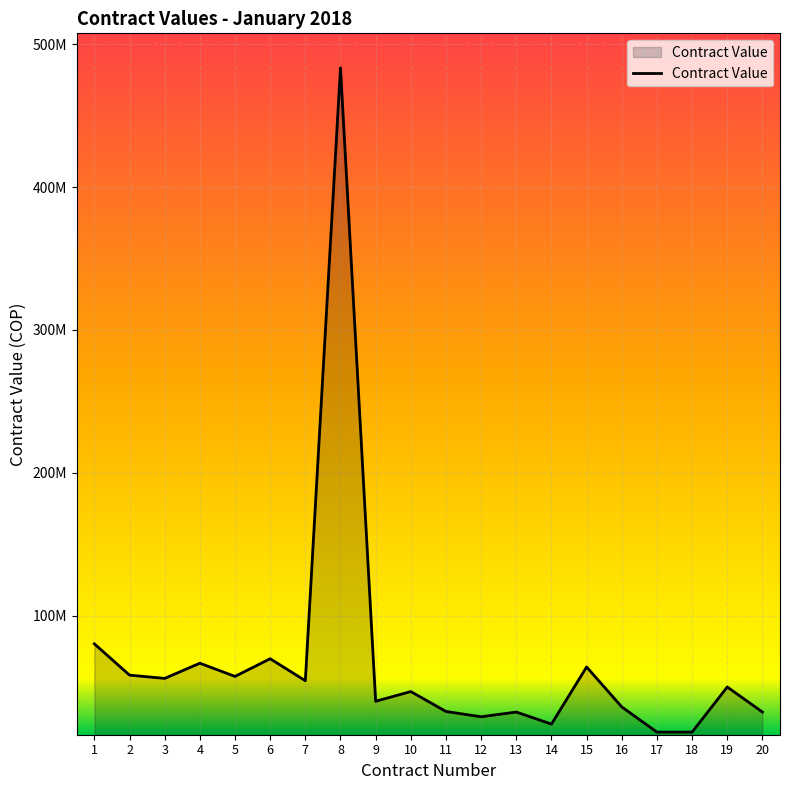

At which category does the data reach its first local peak?

4